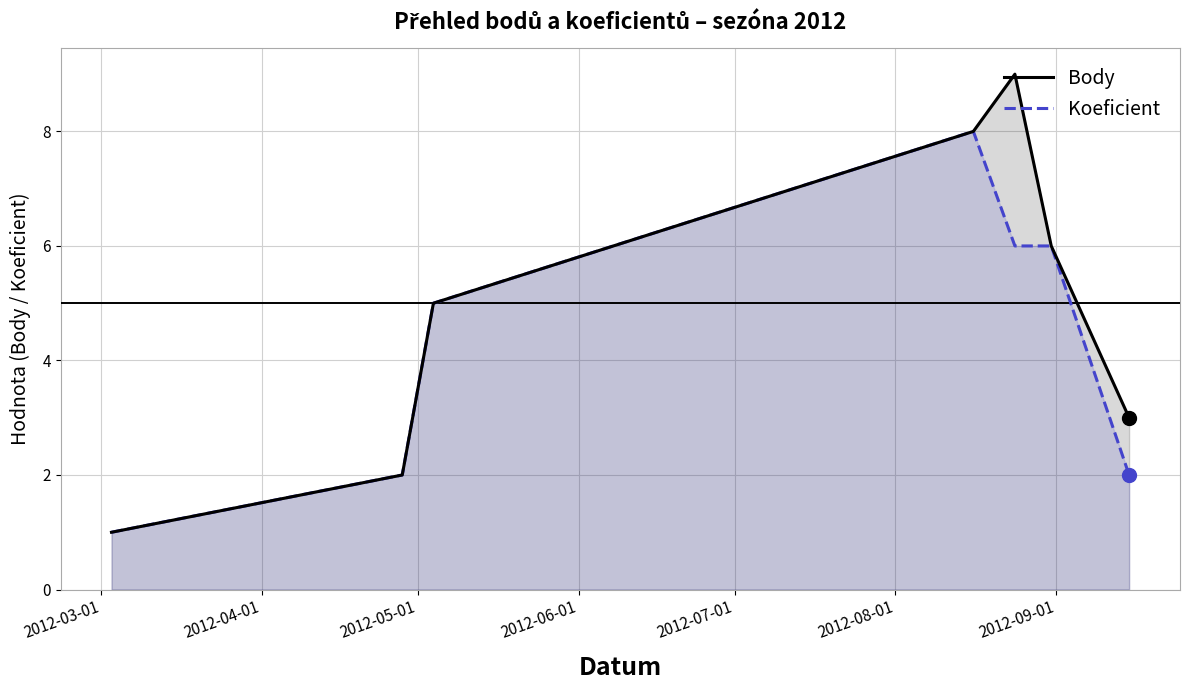

Which series has the widest spread of values?

Body